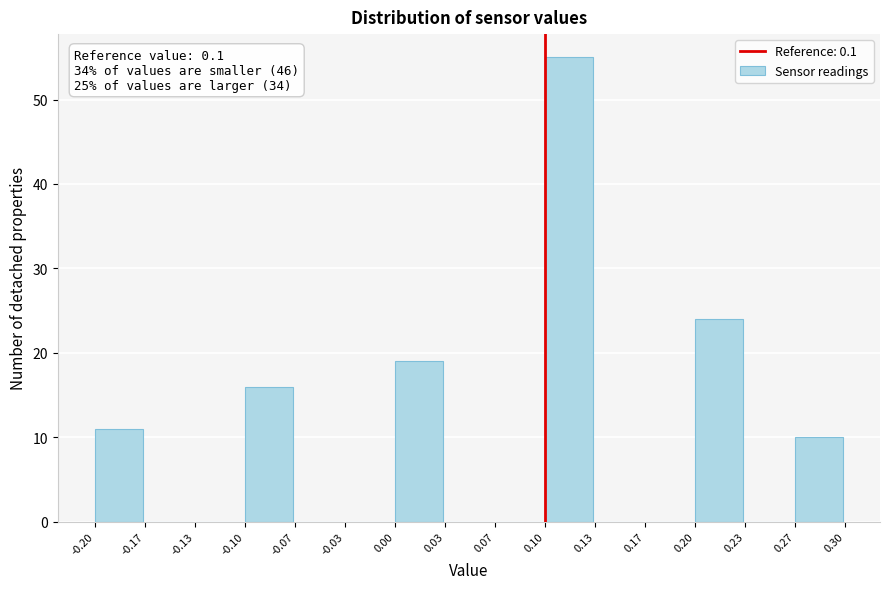

Over which range of the x-axis is the bar tallest?

0.10 to 0.13